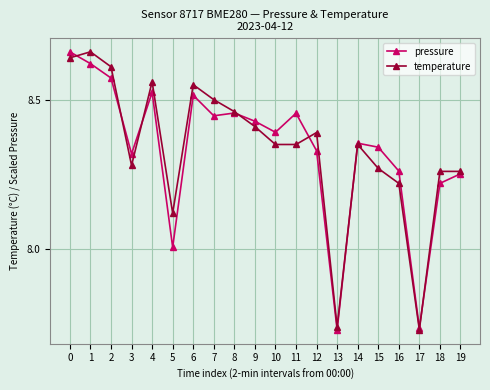

How many lines are shown in the chart?

2